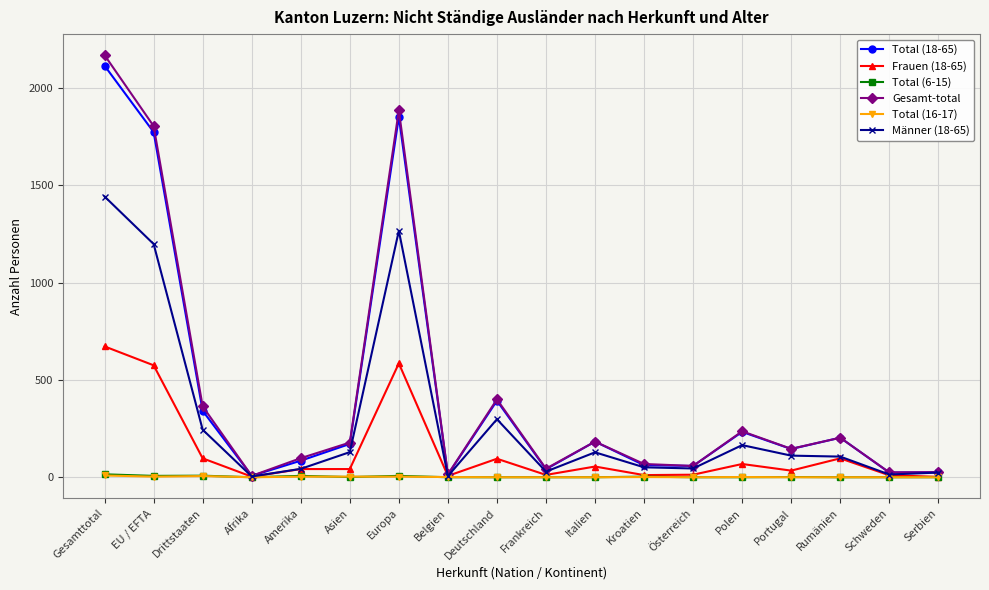

What is the difference between the second highest and minimum values in the Gesamt-total series?

1878